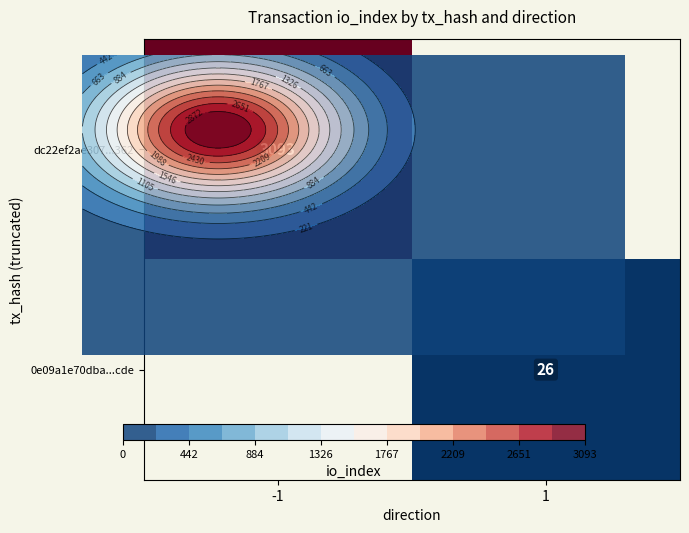

The dc22ef2ae307...362 series shows 5221.3 at -1. True or false?

False